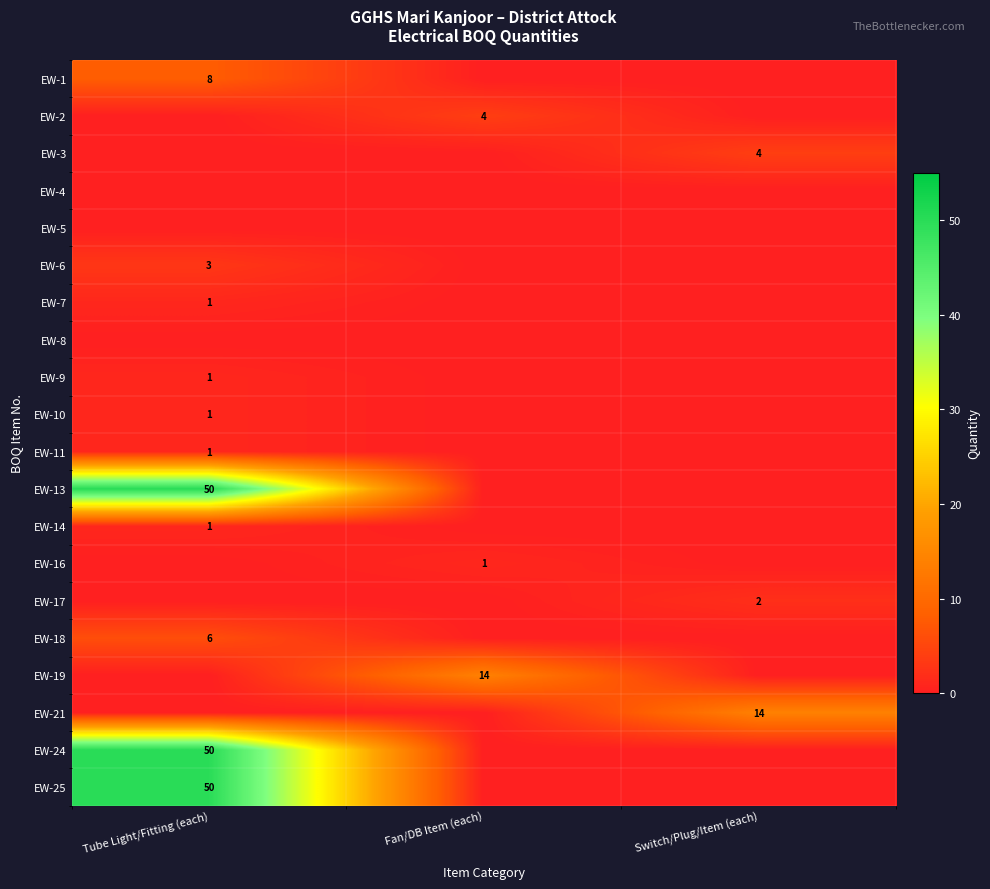

What is the average value of the EW-3 series?

1